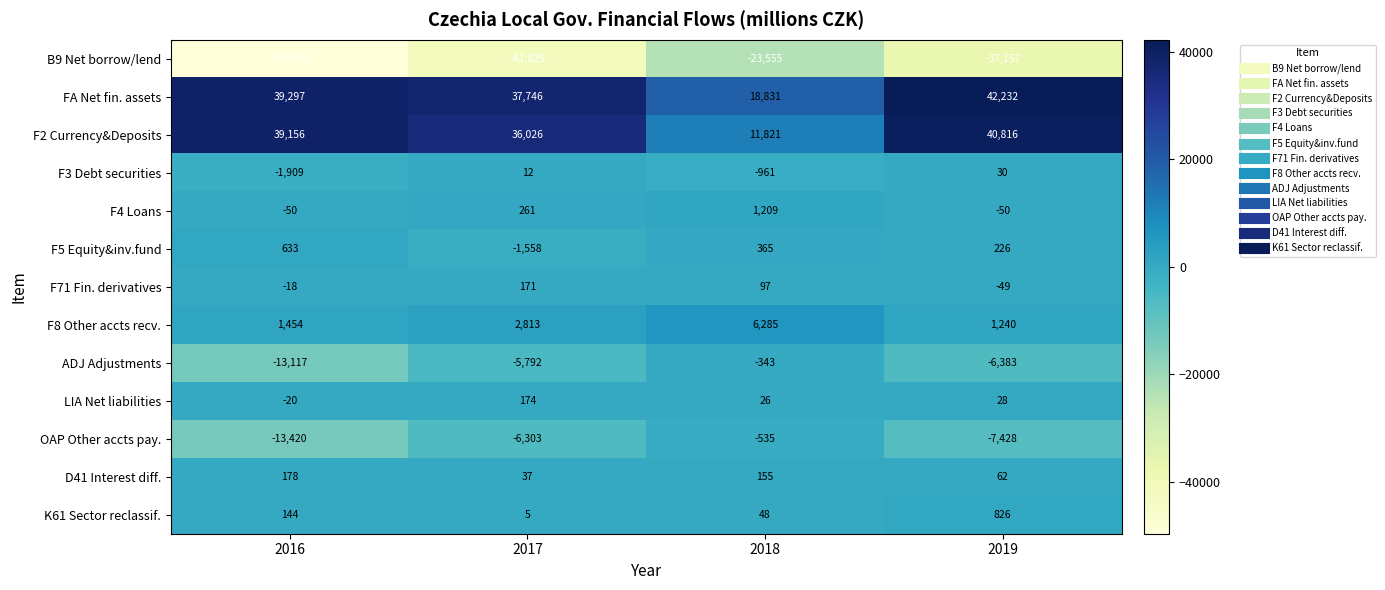

Rank the series by their maximum value, from highest to lowest.

FA Net fin. assets, F2 Currency&Deposits, F8 Other accts recv., F4 Loans, K61 Sector reclassif., F5 Equity&inv.fund, D41 Interest diff., LIA Net liabilities, F71 Fin. derivatives, F3 Debt securities, ADJ Adjustments, OAP Other accts pay., B9 Net borrow/lend